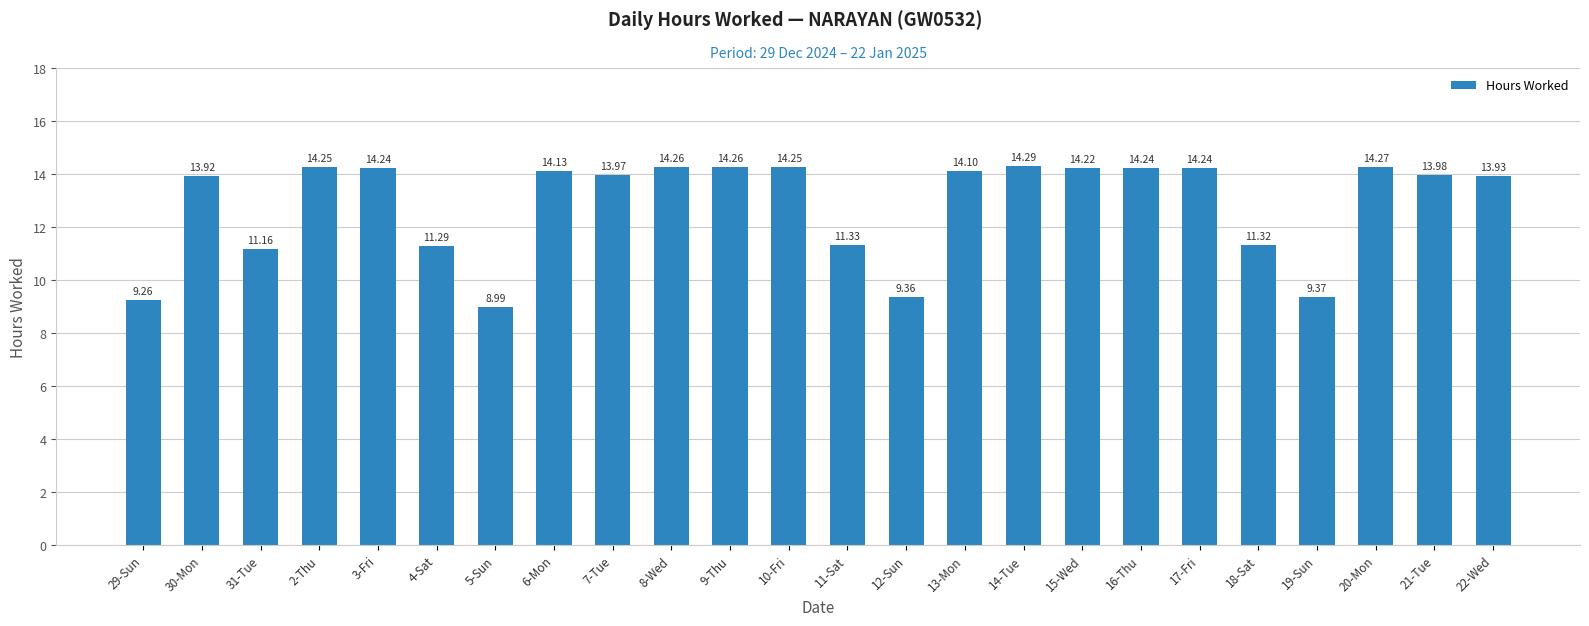

Between 7-Tue and 6-Mon, which is larger?

6-Mon